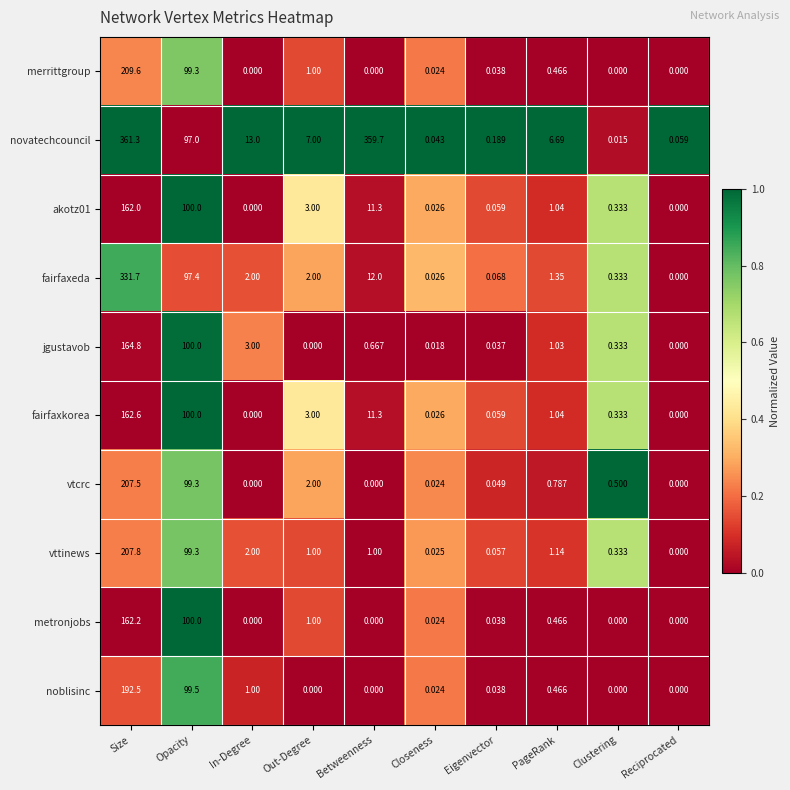

Which category has the highest value in the fairfaxkorea series?

Size